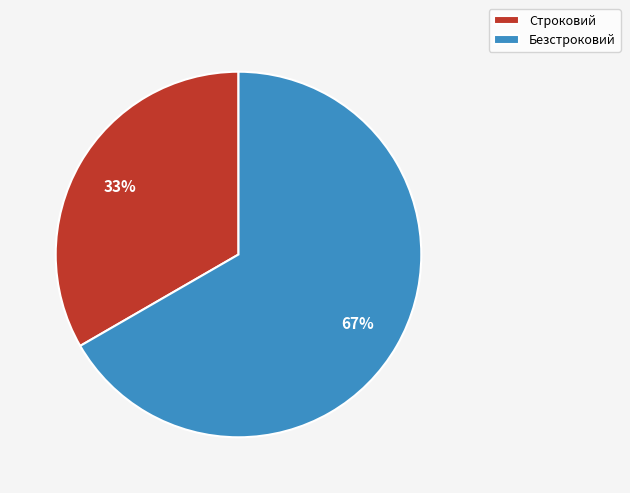

Is the sum of Безстроковий and Строковий greater than half?

Yes